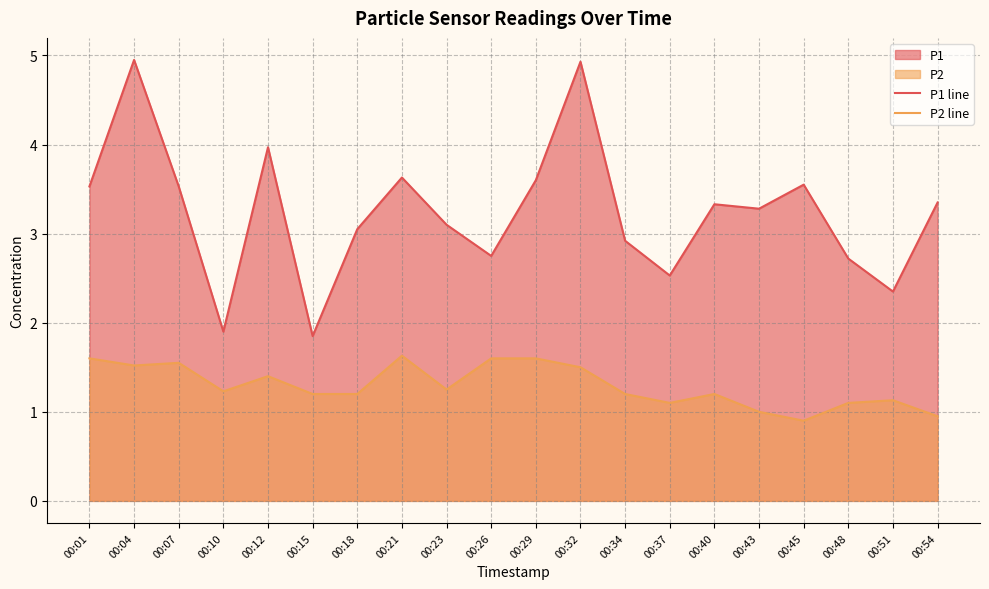

What is the difference between the P1 line values at 00:15 and 00:26?

0.9